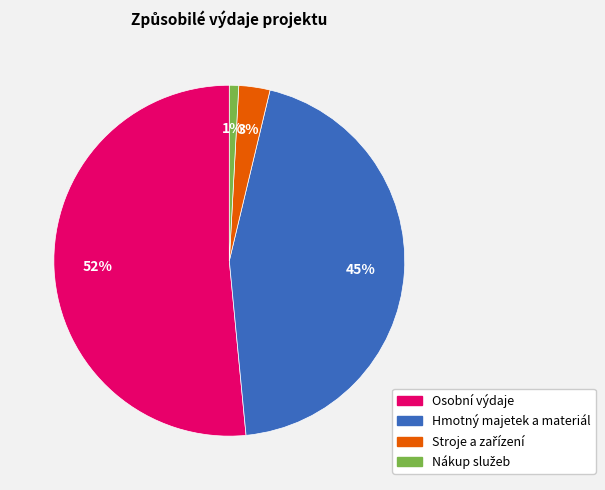

To the nearest percent, what is the average slice percentage?

25%